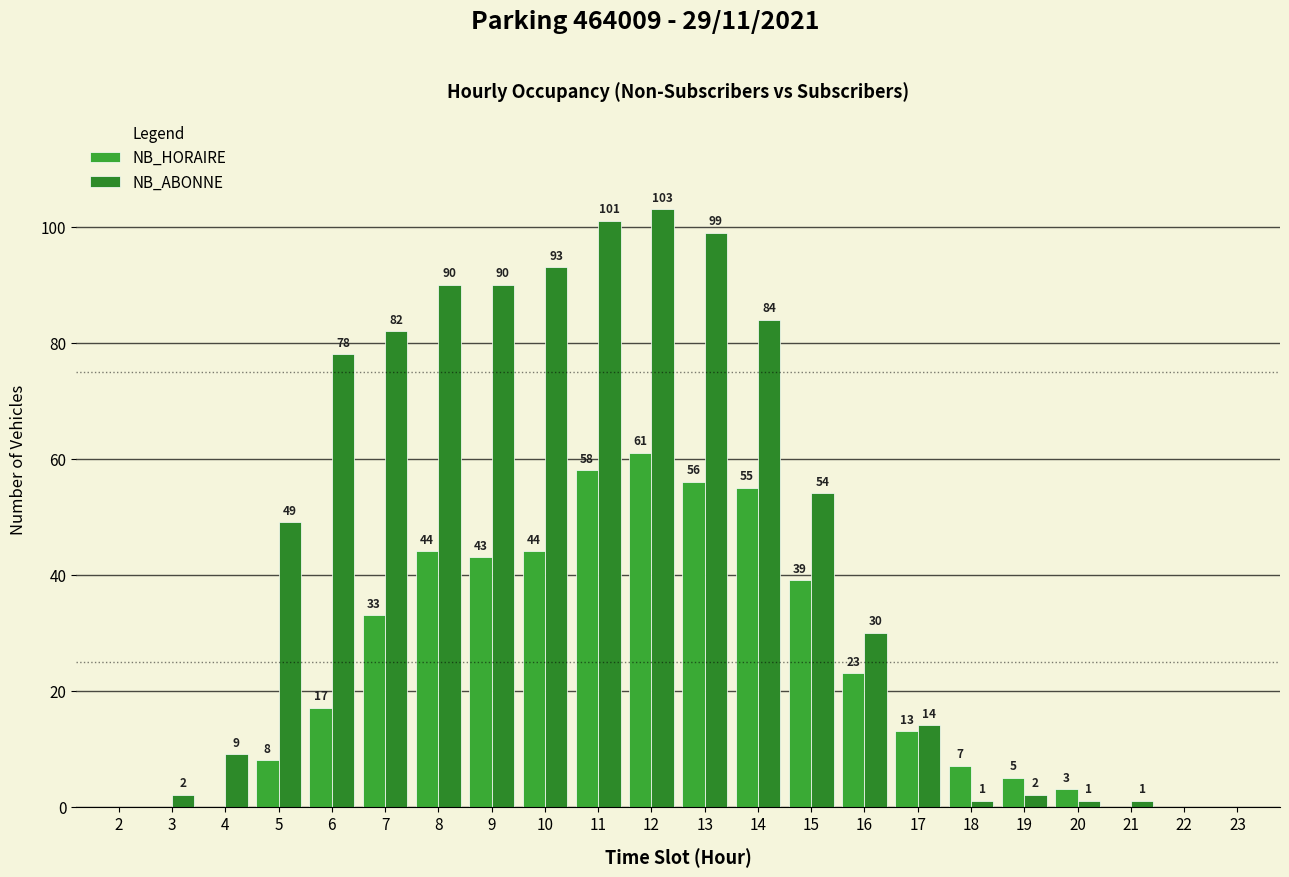

What are all the series names shown in the legend?

NB_HORAIRE, NB_ABONNE